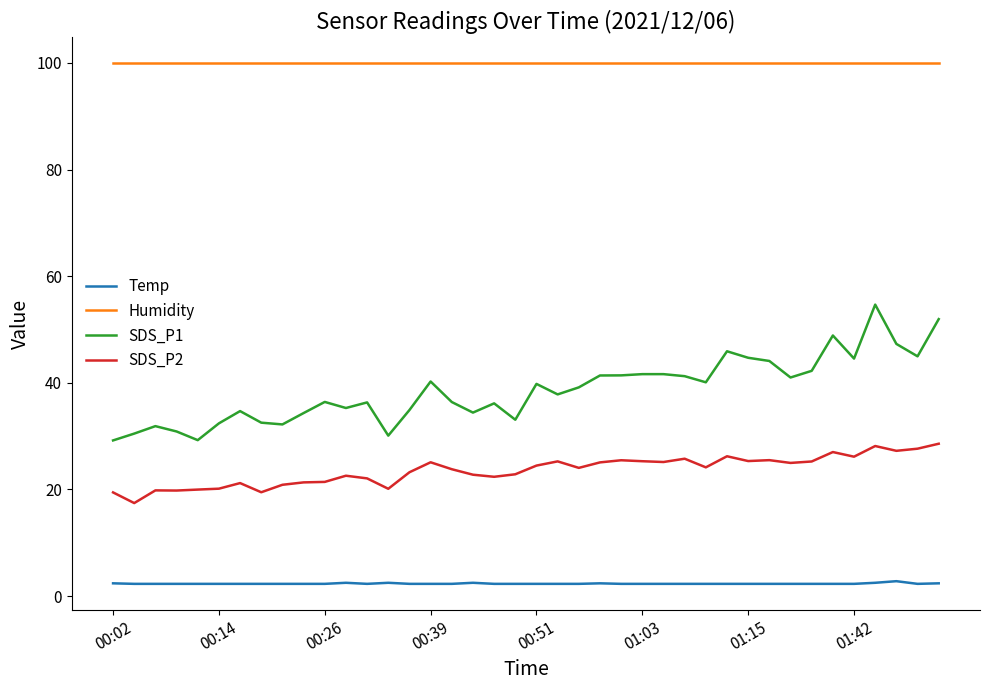

Which series has the largest total across all categories?

Humidity